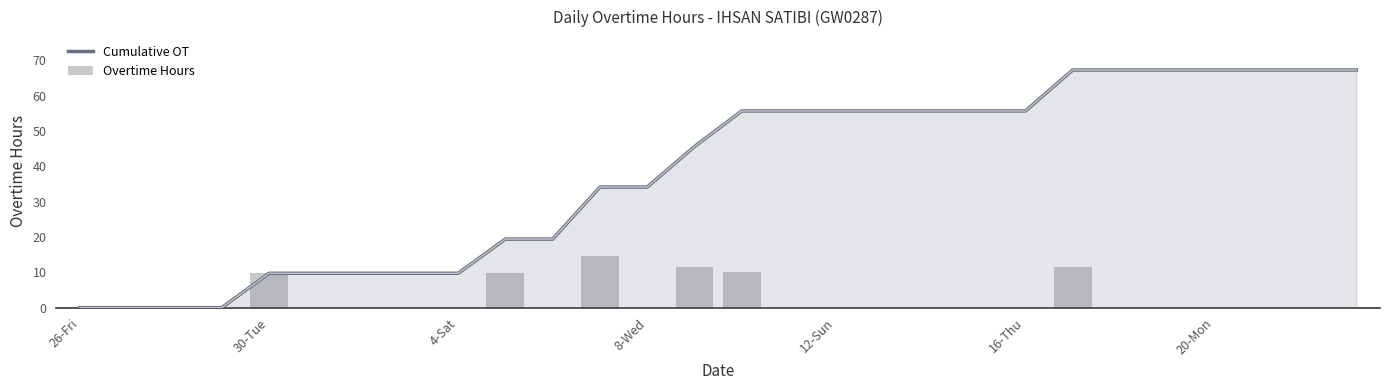

Reading right to left, extract all data points from this chart.

Cumulative OT: 67.3	67.3	67.3	67.3	67.3	67.3	67.3	55.7	55.7	55.7	55.7	55.7	55.7	55.7	45.6	34.2	34.2	19.4	19.4	9.7	9.7	9.7	9.7	9.7	0.0	0.0	0.0	0.0
Overtime Hours: 0.0	0.0	0.0	0.0	0.0	0.0	11.6	0.0	0.0	0.0	0.0	0.0	0.0	10.1	11.5	0.0	14.7	0.0	9.7	0.0	0.0	0.0	0.0	9.7	0.0	0.0	0.0	0.0